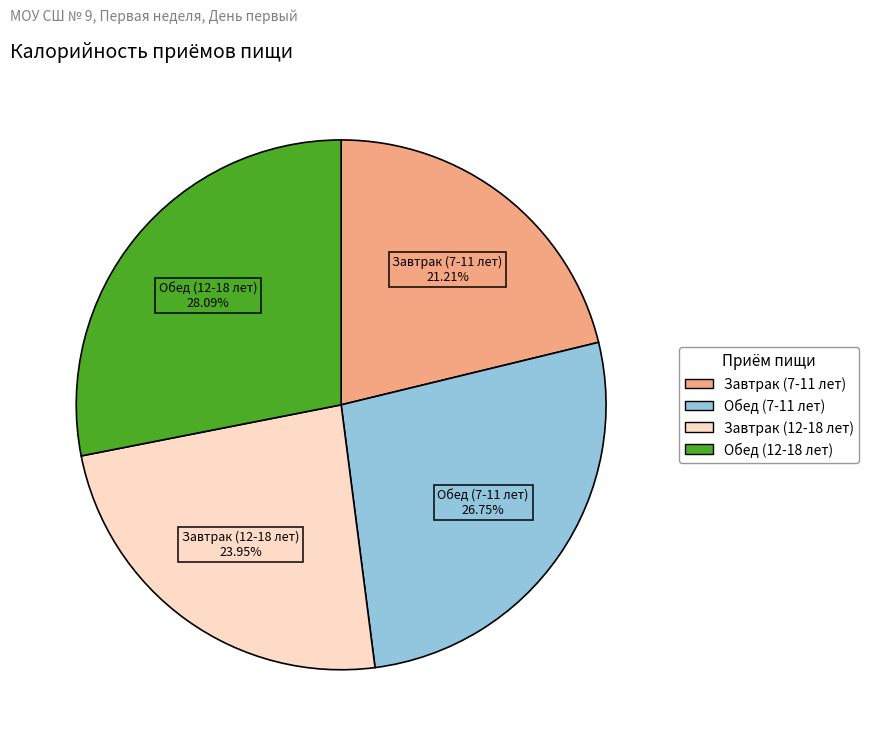

Is Завтрак (12-18 лет) the majority of the pie?

No